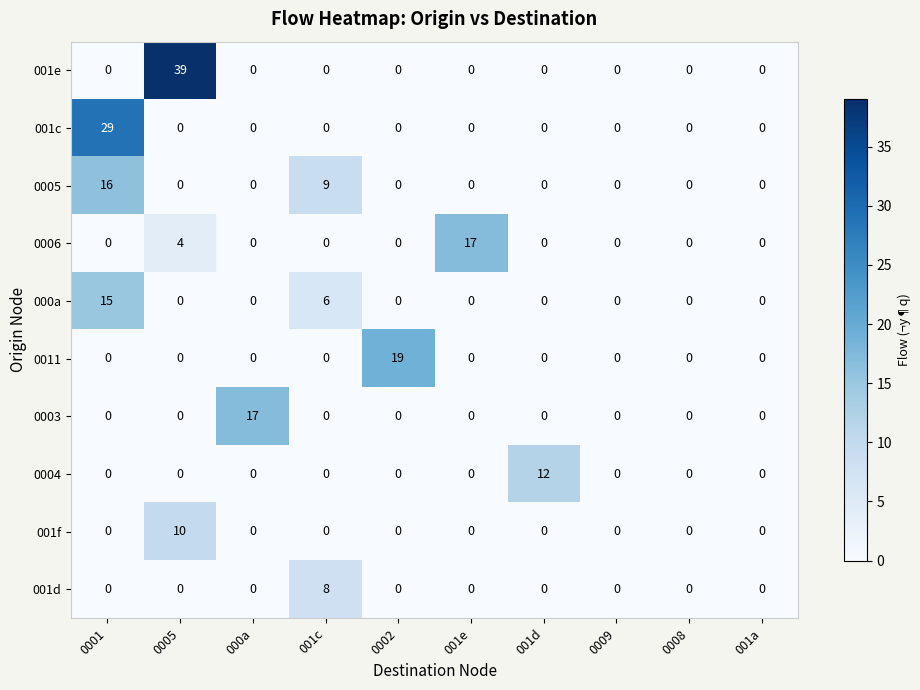

Which label corresponds to the largest value in the chart?

0005